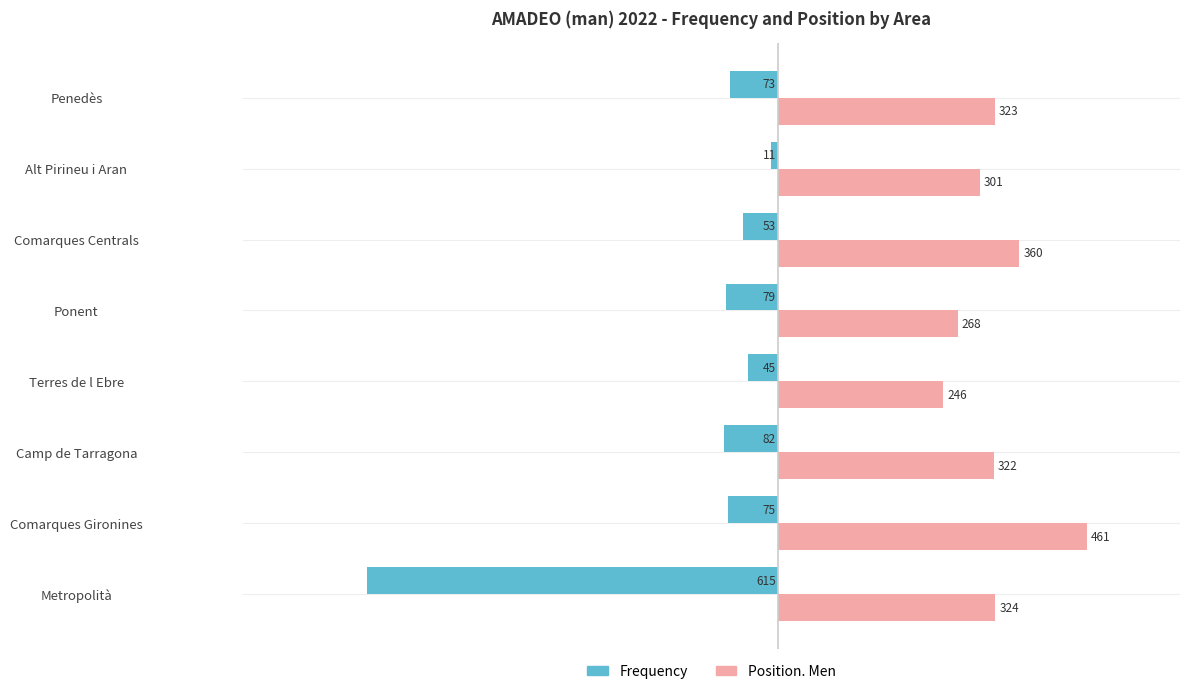

At which category does the chart reach its peak across all series?

Comarques Gironines